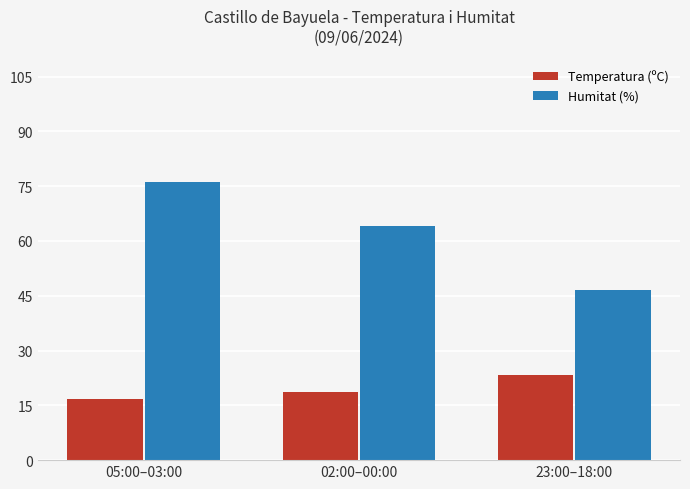

Which series has the largest total across all categories?

Humitat (%)